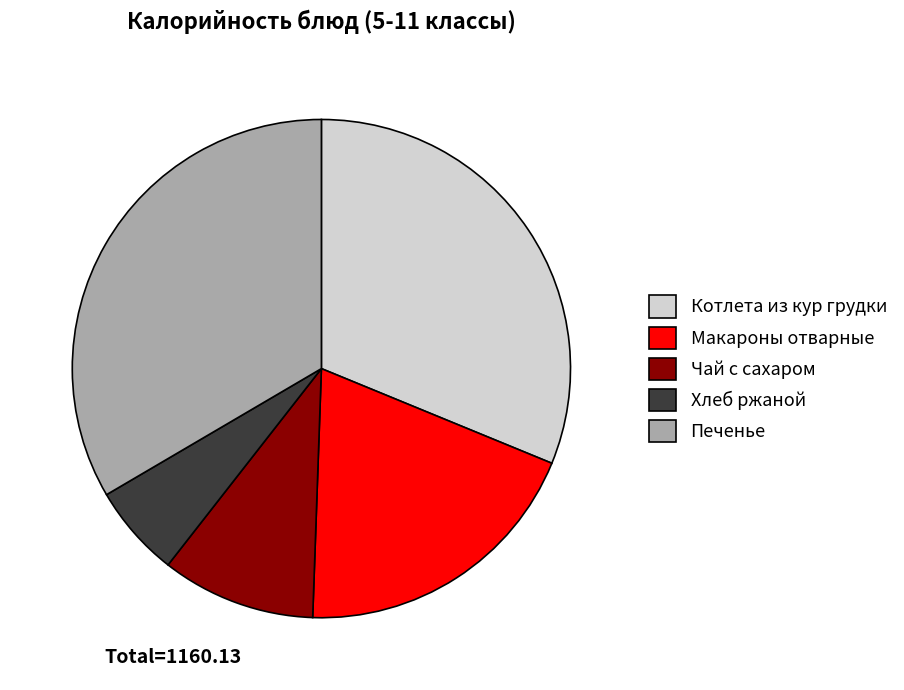

Is it true that Печенье is 33% of the pie?

True